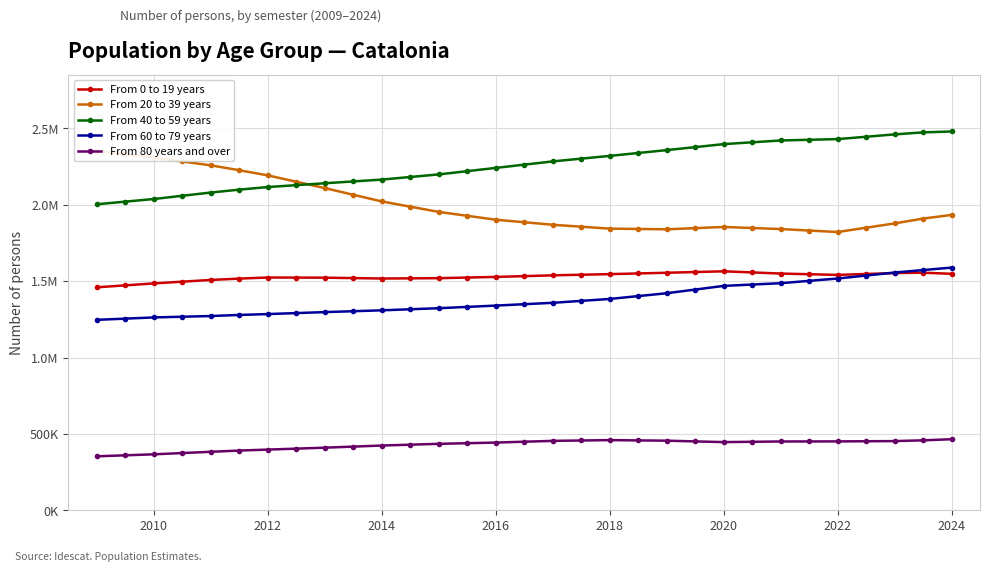

At which category is the sum across all series the highest?

2024